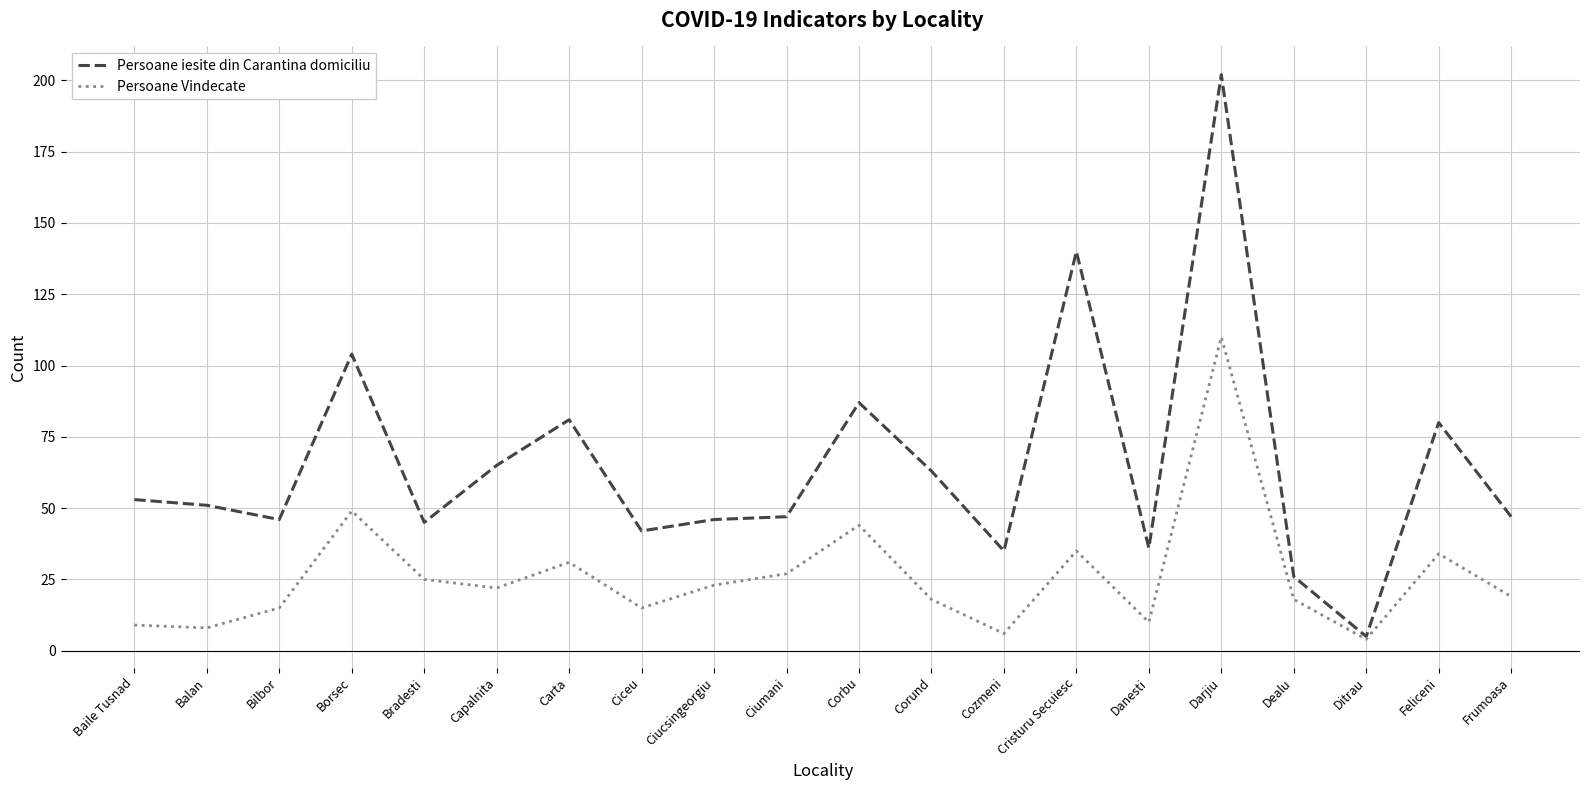

Does the chart display data point markers on the line(s)?

No